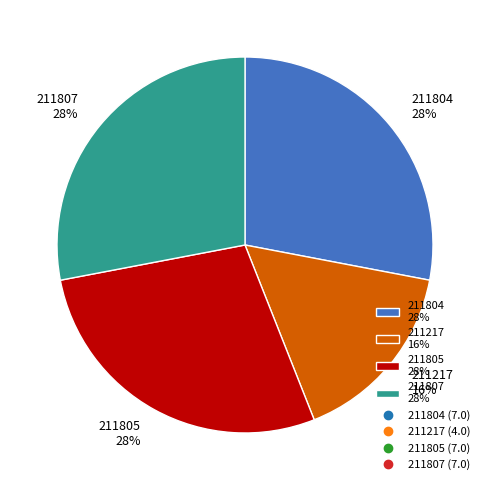

Count the number of slices in the pie.

4